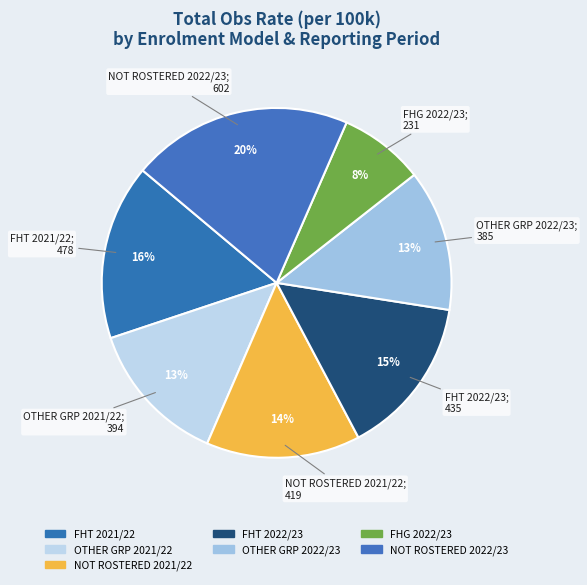

How many slices are in this pie chart?

7